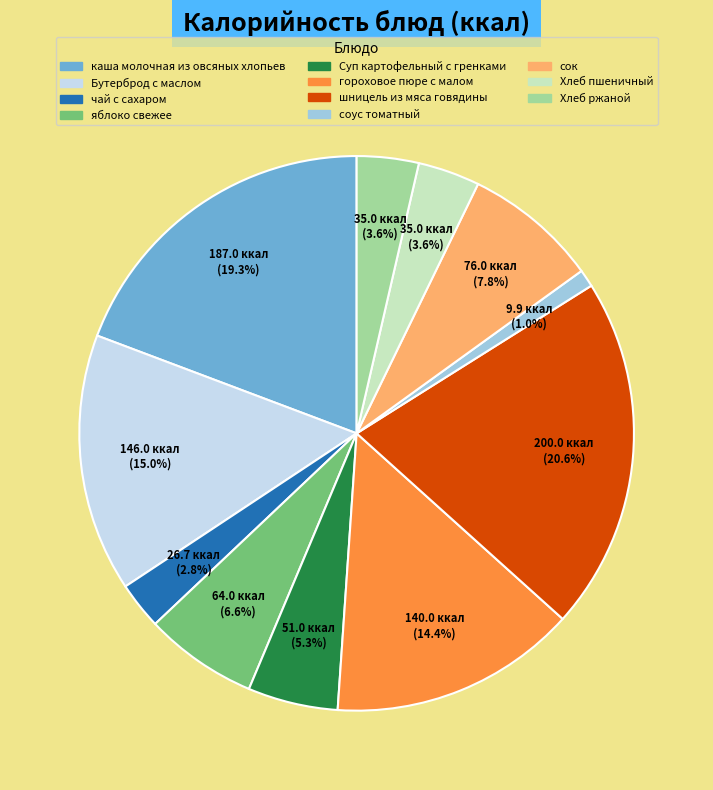

What percentage is the яблоко свежее slice, to the nearest percent?

7%